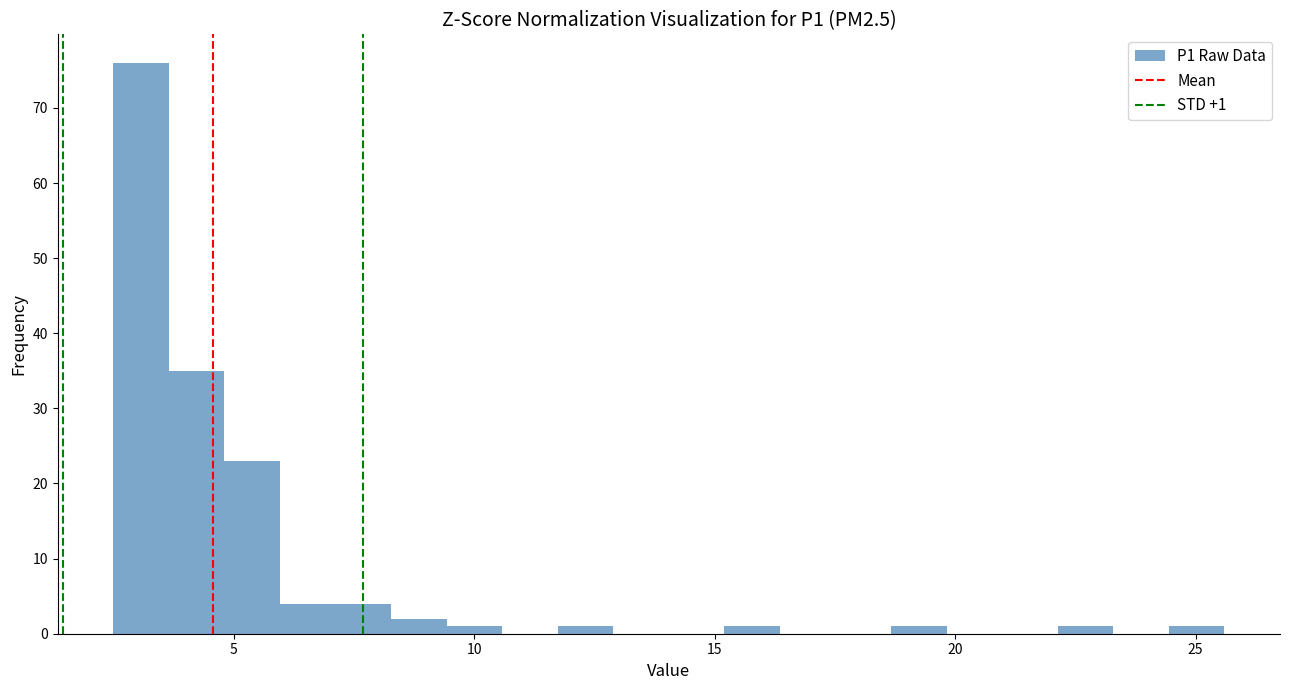

Read against the x-axis, roughly where is the centre of the tallest bar?

3.0